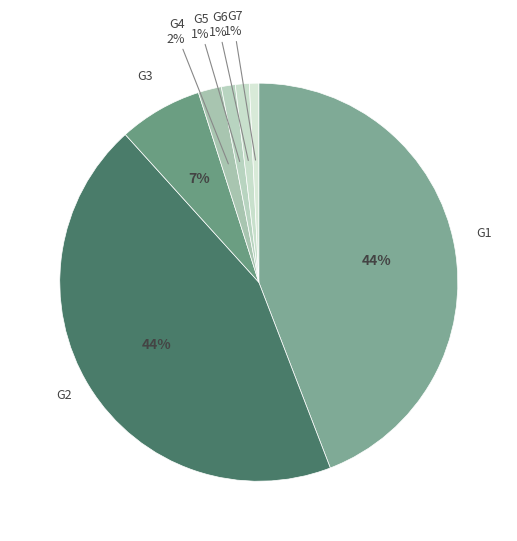

Count the number of slices in the pie.

7